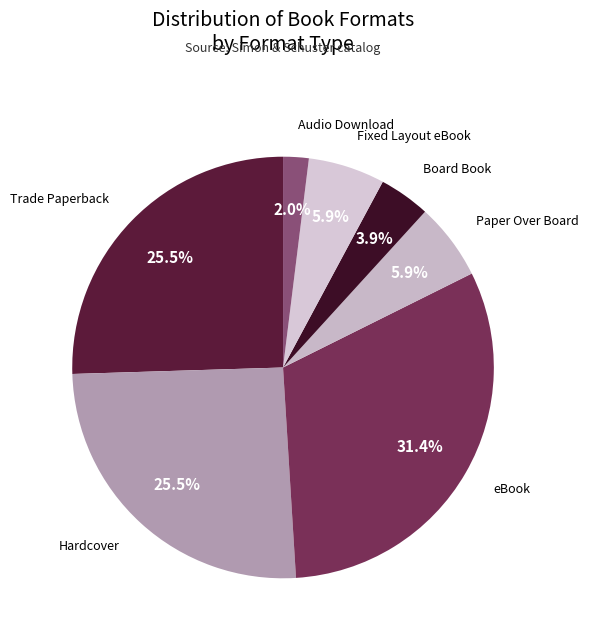

Count the number of slices in the pie.

7